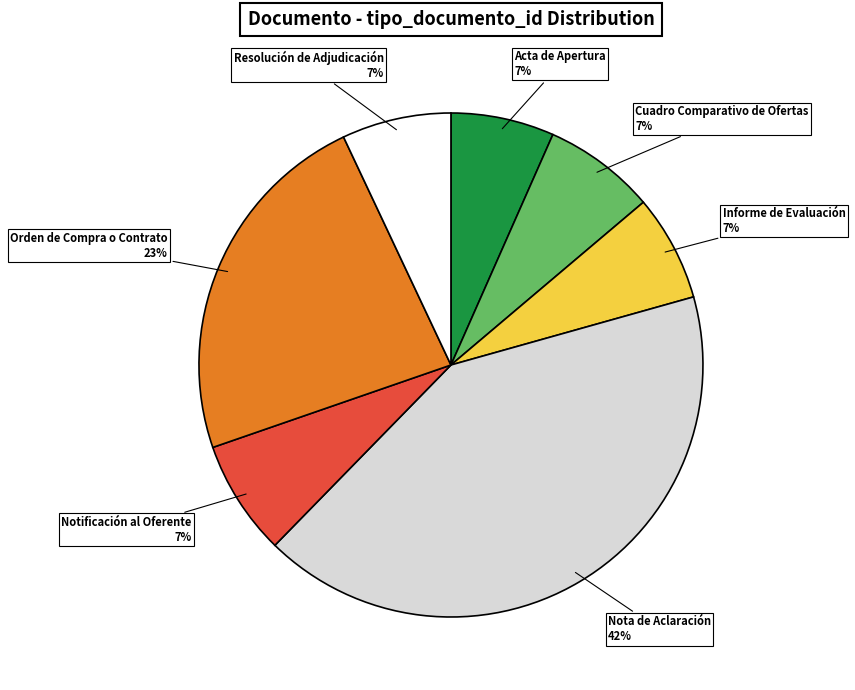

Which has a higher value, Resolución de Adjudicación or Orden de Compra o Contrato?

Orden de Compra o Contrato